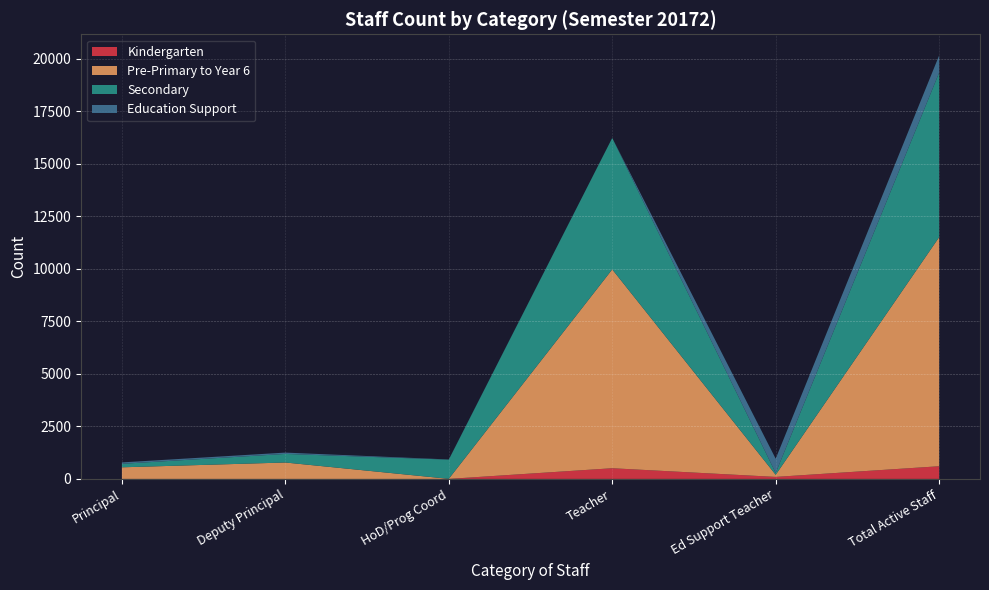

Reading left to right, list all the values displayed in this chart.

Kindergarten: 0	0	0	508	95	603
Pre-Primary to Year 6: 552	781	4	9470	101	10908
Secondary: 167	409	914	6259	87	7836
Education Support: 67	63	8	0	680	818
Total: 786	1253	926	16237	963	20165